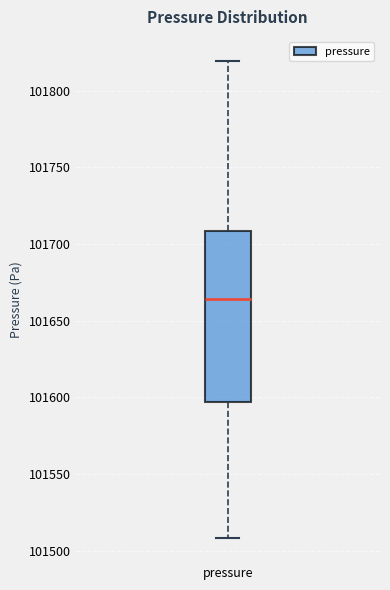

Where does the lower whisker of the box for pressure end on the y-axis? The values are not printed on the chart, so give them approximately, as read against the axis.

101510